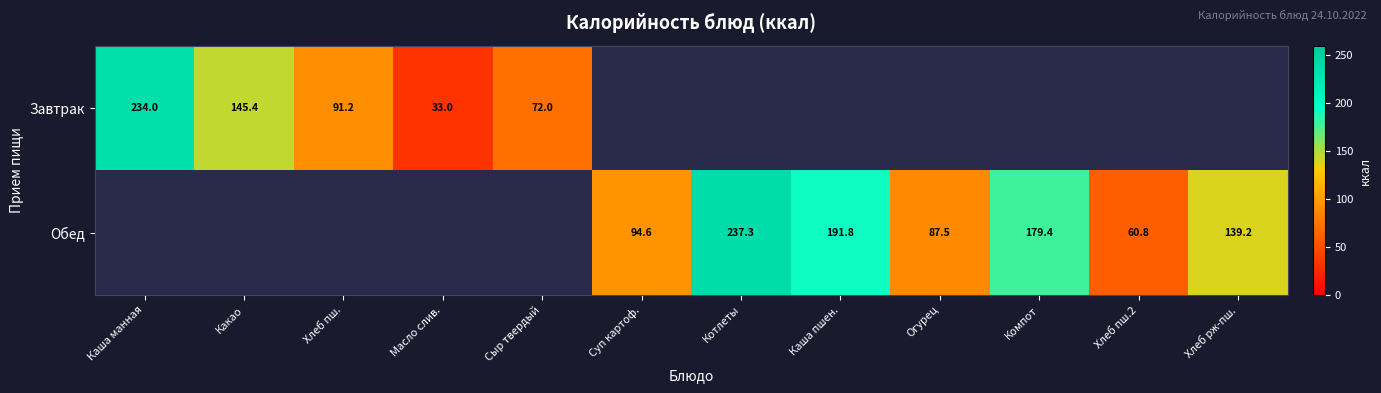

Is the value of Обед at Суп картоф. greater than the value of Завтрак at Сыр твердый?

Yes